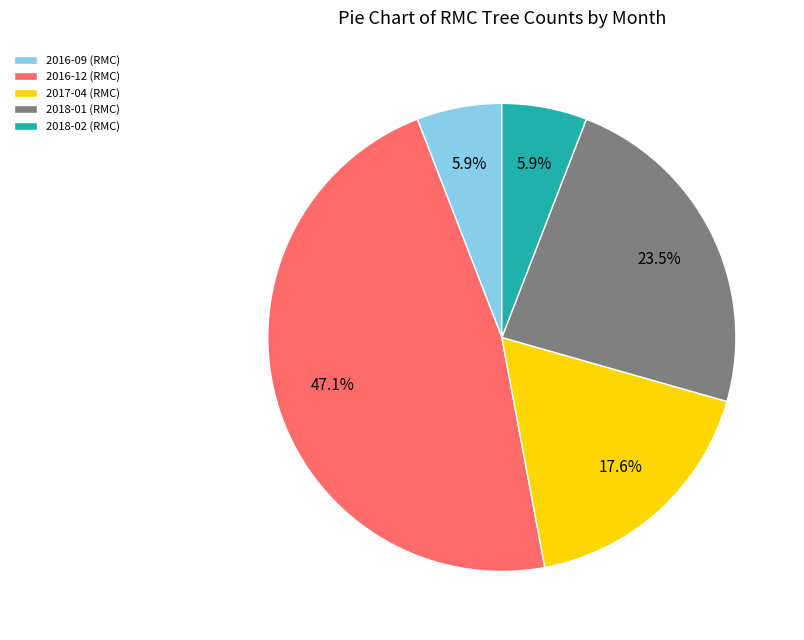

Does 2016-12 (RMC) represent more than half of the total?

No